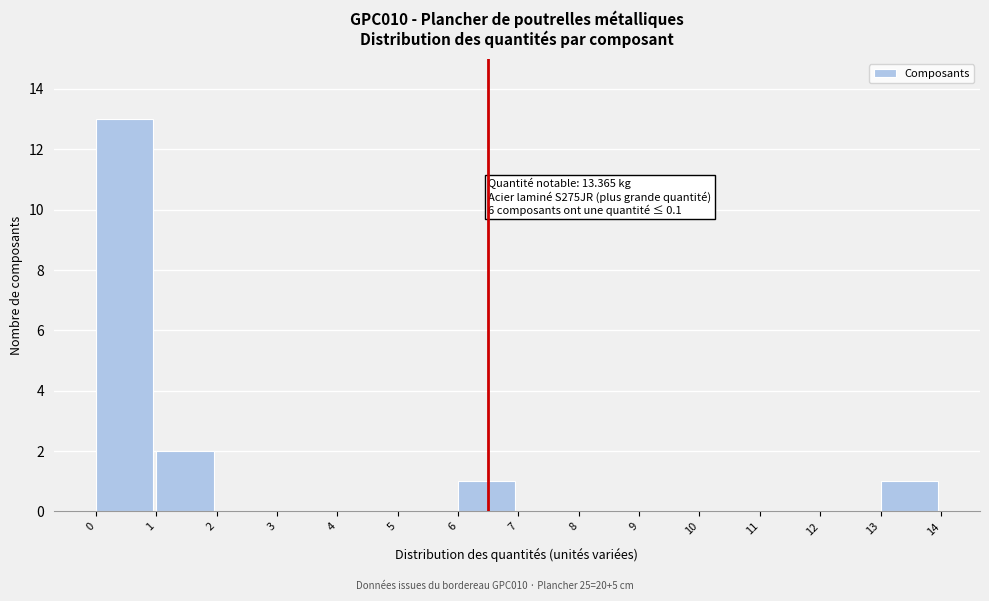

Over which range of the x-axis is the bar tallest?

0 to 1